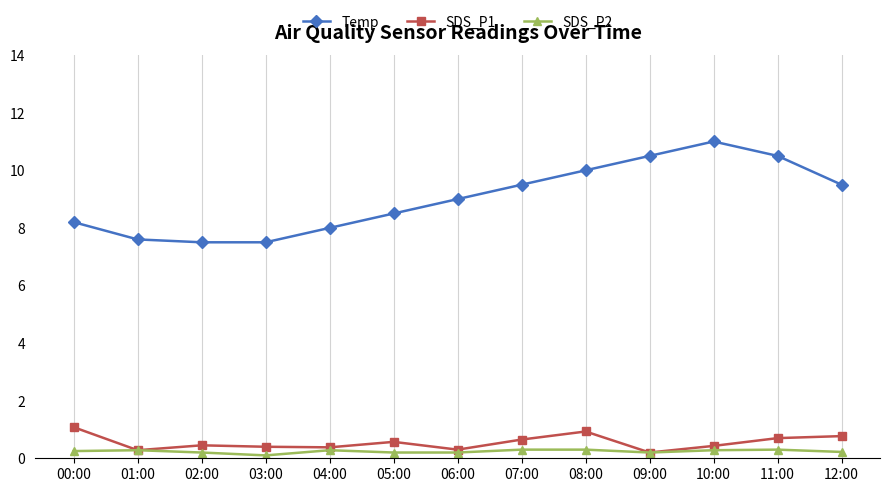

List the series in order of their peak value, highest first.

Temp, SDS_P1, SDS_P2